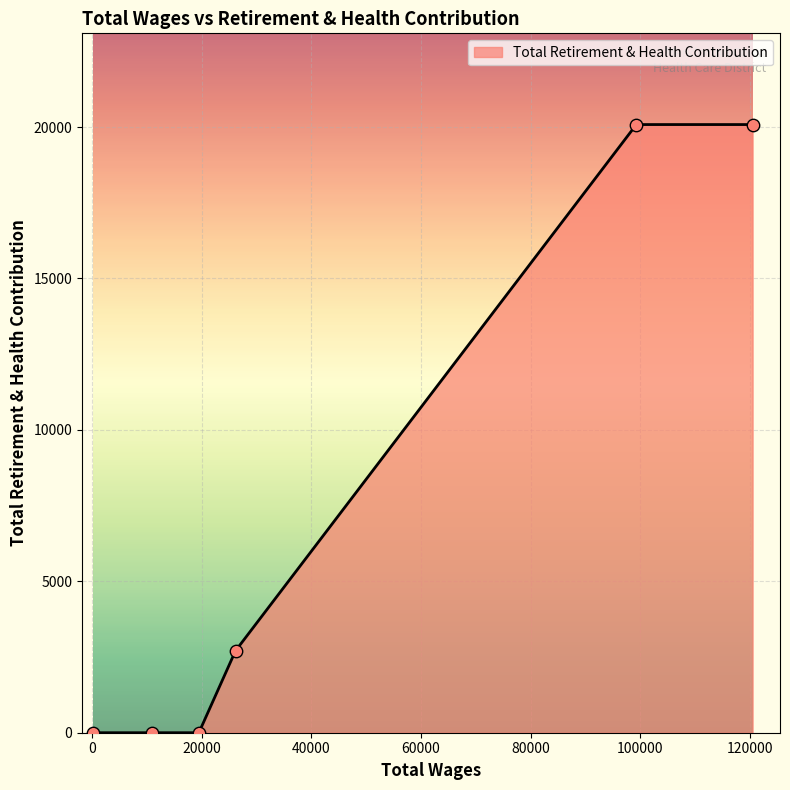

What is the difference between the maximum and minimum values?

20082